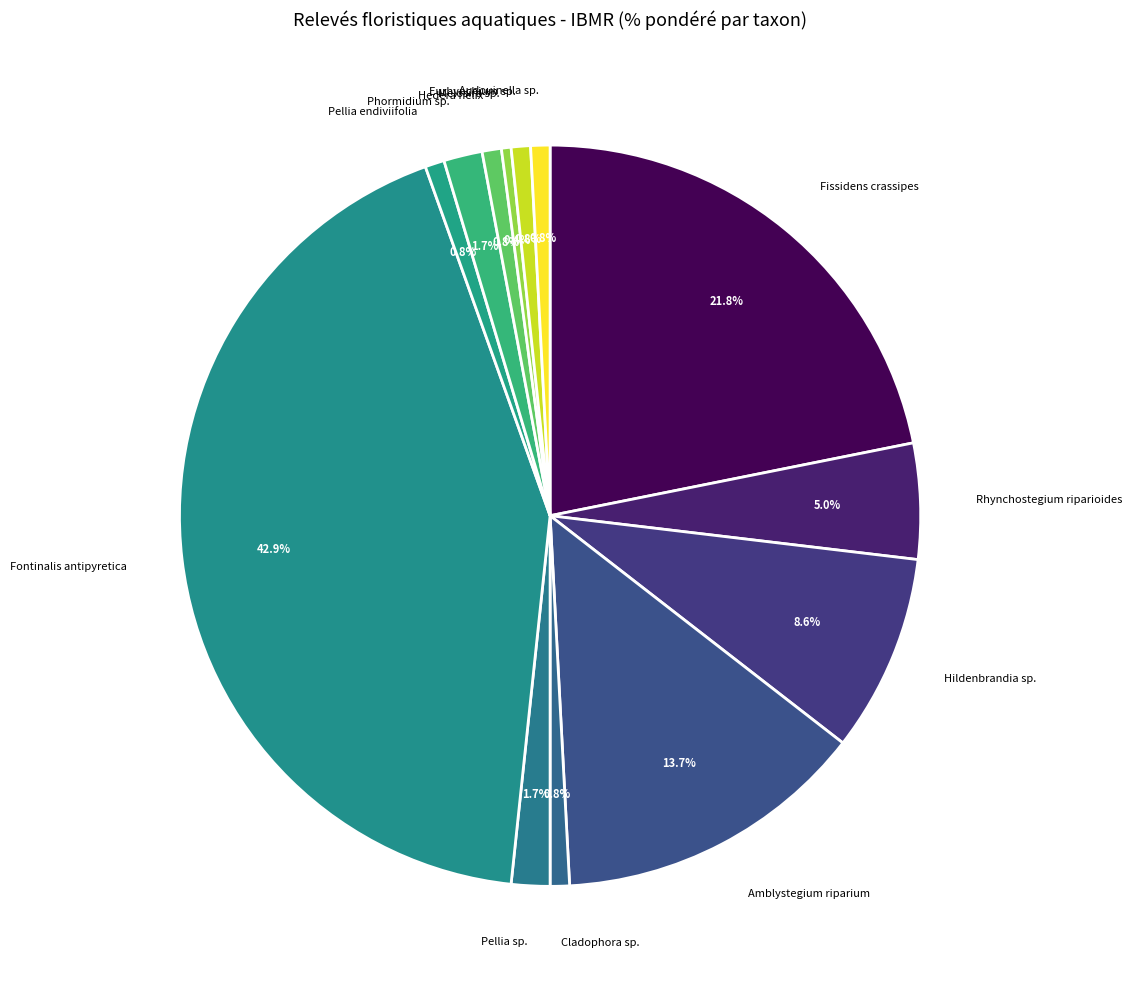

Is it true that Fontinalis antipyretica is 43% of the pie?

True